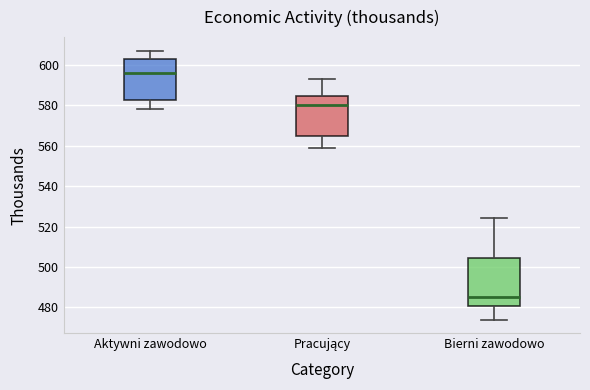

Where does the lower whisker of the box for Bierni zawodowo end on the y-axis? The values are not printed on the chart, so give them approximately, as read against the axis.

474